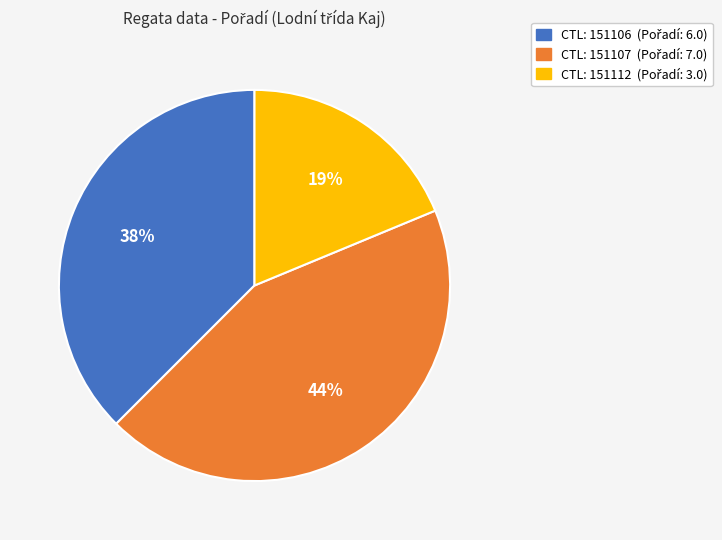

Is there any slice that represents more than half of the pie?

No